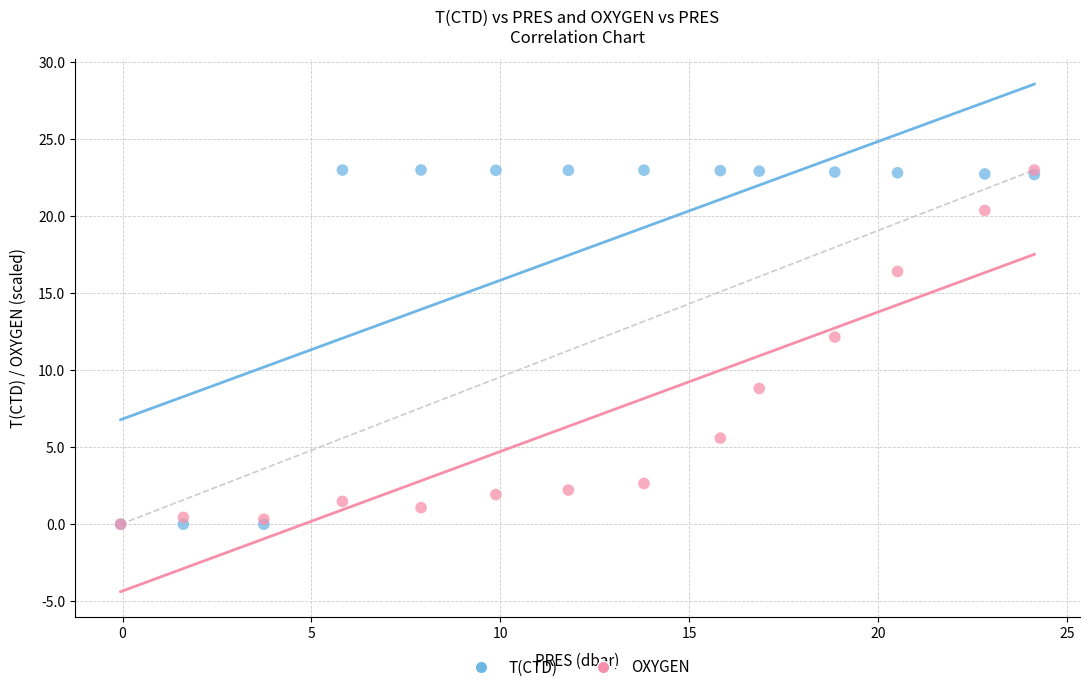

Across all series, what Y value is closest to 11?

12.2